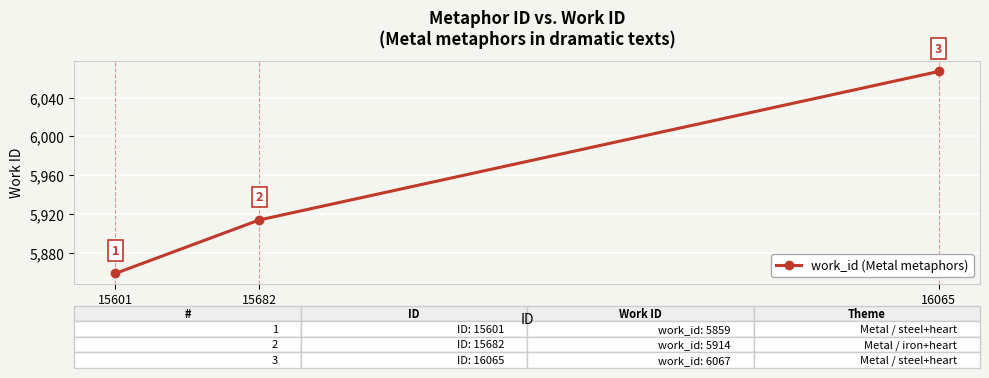

Count the values in the range 5859 to 6067.

3